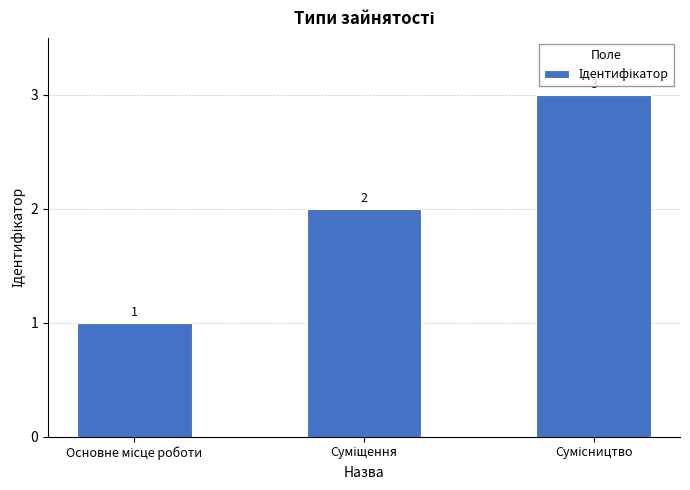

Count the values in the range 1 to 3.

3